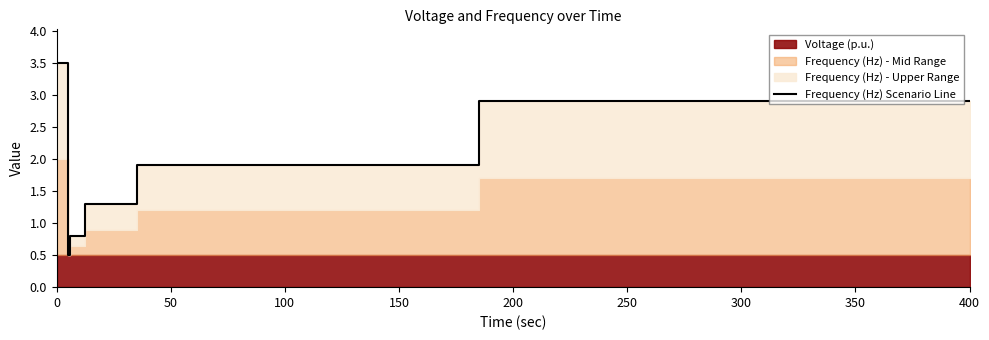

Reading left to right, extract all data points from this chart.

3.5	3.5	0.5	0.5	0.8	0.8	1.3	1.3	1.9	1.9	2.9	2.9